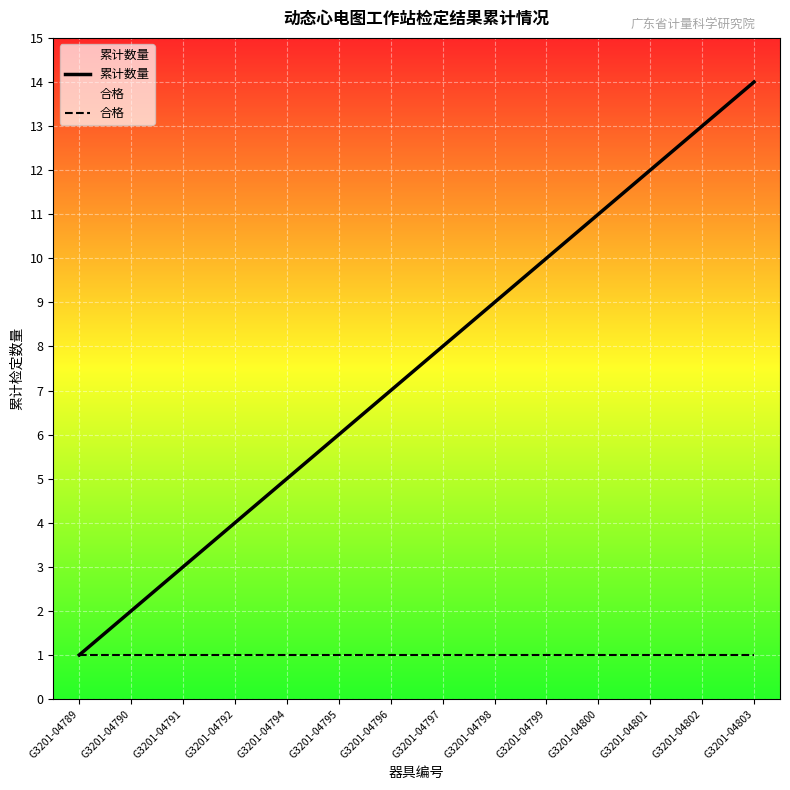

Is it true that 累计数量 equals 4 at G3201-04792?

True